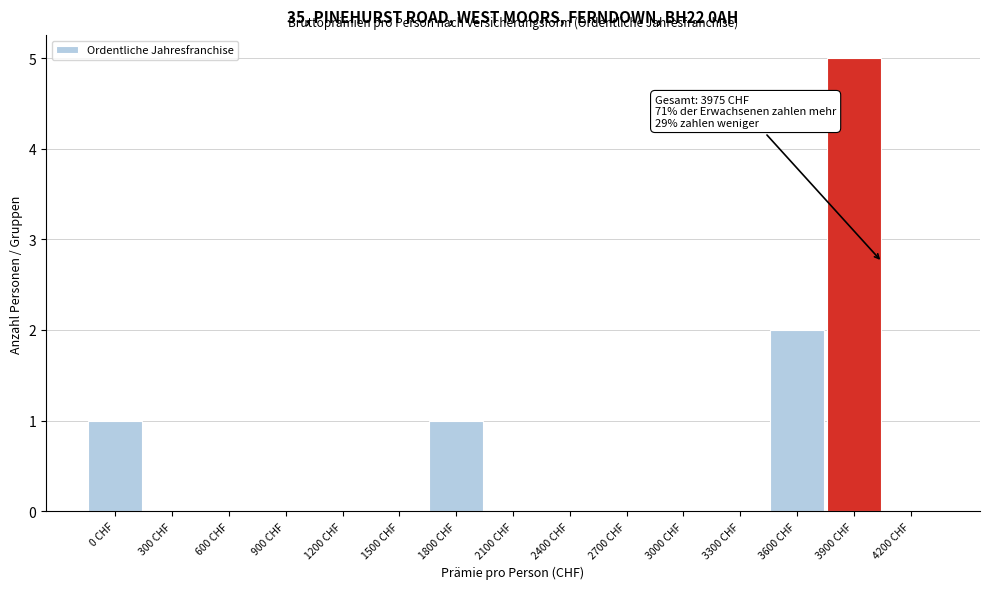

Reading left to right, transcribe all the data shown in this chart.

0 CHF=1	300 CHF=0	600 CHF=0	900 CHF=0	1200 CHF=0	1500 CHF=0	1800 CHF=1	2100 CHF=0	2400 CHF=0	2700 CHF=0	3000 CHF=0	3300 CHF=0	3600 CHF=2	3900 CHF=5	4200 CHF=0